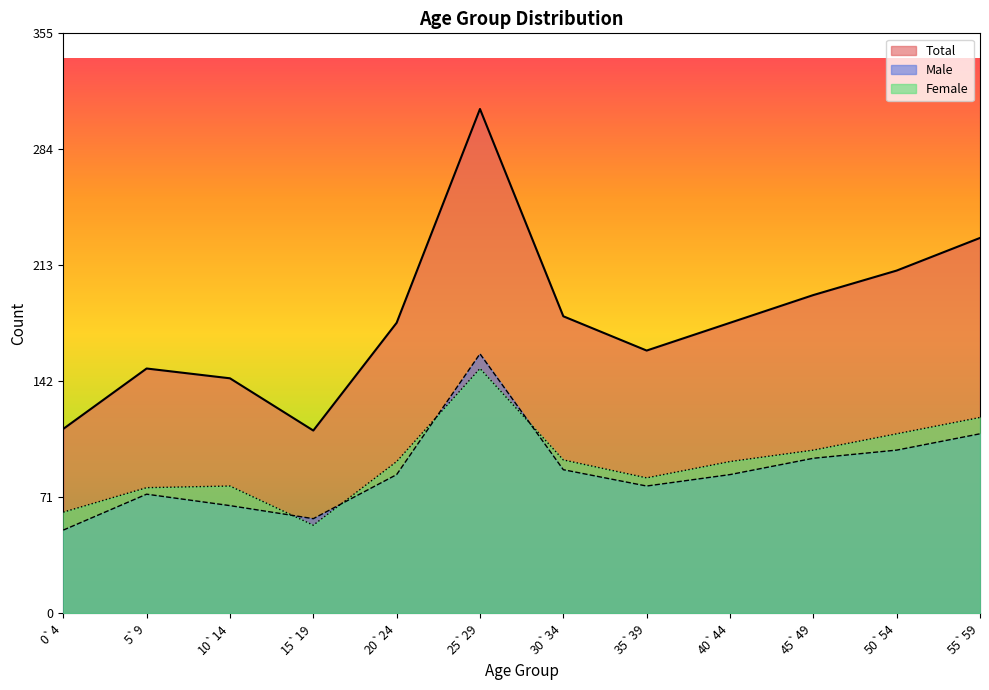

What is the difference between the maximum and minimum values in the Male series?

108